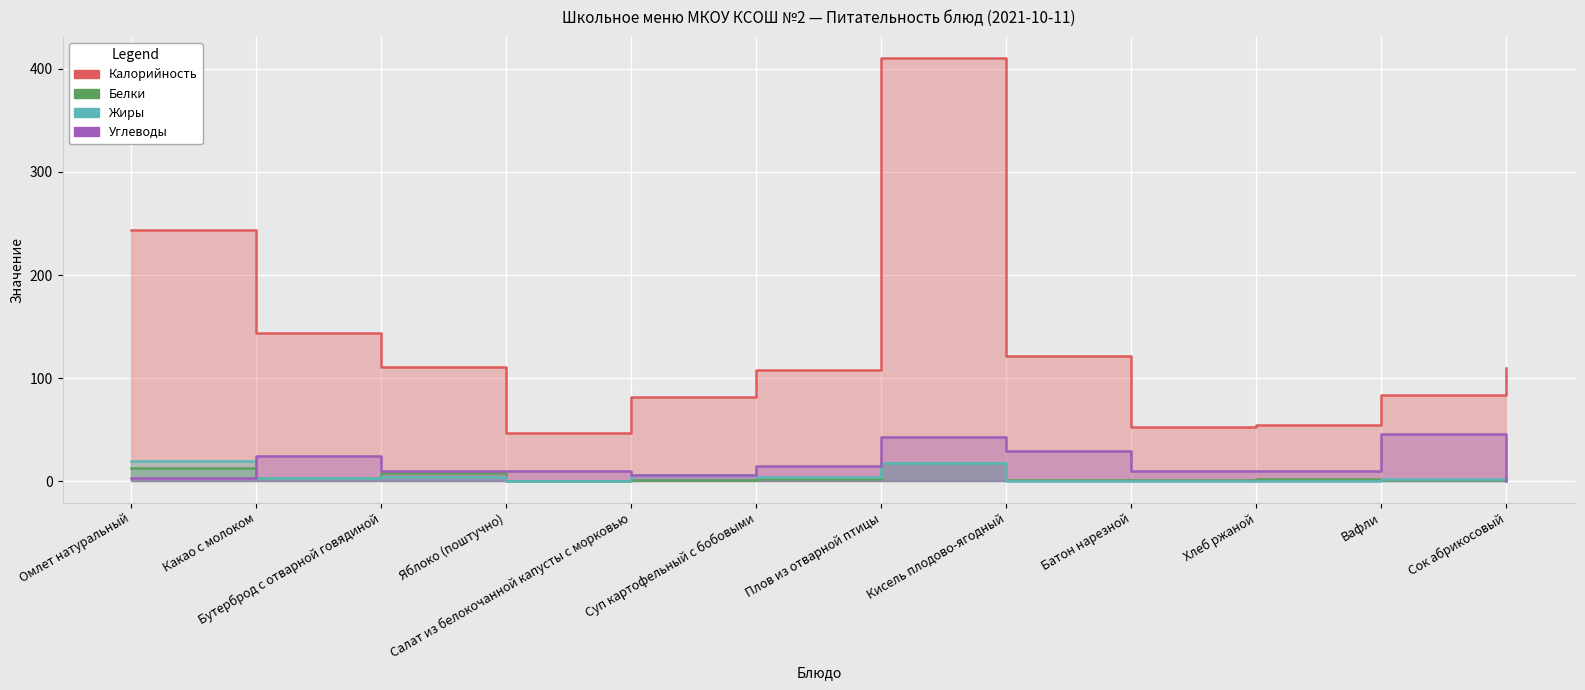

At which category is the sum across all series the highest?

Плов из отварной птицы